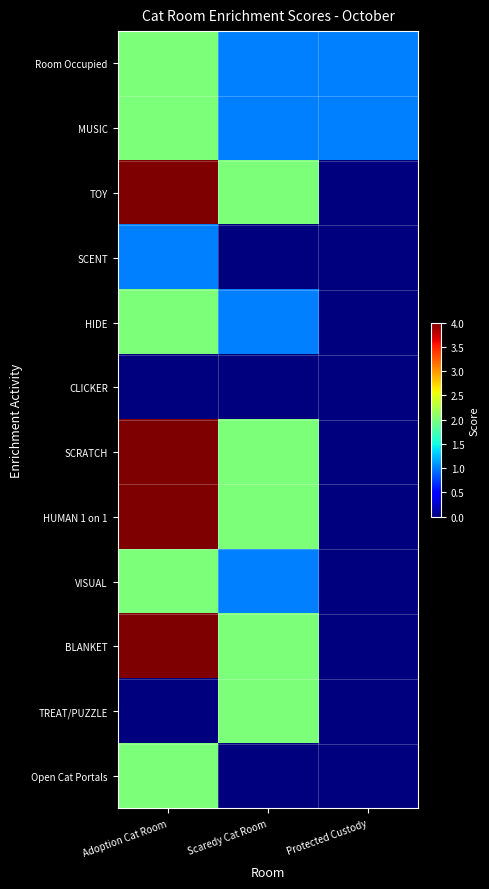

Reading left to right, transcribe all the data shown in this chart.

Room Occupied: Adoption Cat Room=2	Scaredy Cat Room=1	Protected Custody=1
MUSIC: Adoption Cat Room=2	Scaredy Cat Room=1	Protected Custody=1
TOY: Adoption Cat Room=4	Scaredy Cat Room=2	Protected Custody=0
SCENT: Adoption Cat Room=1	Scaredy Cat Room=0	Protected Custody=0
HIDE: Adoption Cat Room=2	Scaredy Cat Room=1	Protected Custody=0
CLICKER: Adoption Cat Room=0	Scaredy Cat Room=0	Protected Custody=0
SCRATCH: Adoption Cat Room=4	Scaredy Cat Room=2	Protected Custody=0
HUMAN 1 on 1: Adoption Cat Room=4	Scaredy Cat Room=2	Protected Custody=0
VISUAL: Adoption Cat Room=2	Scaredy Cat Room=1	Protected Custody=0
BLANKET: Adoption Cat Room=4	Scaredy Cat Room=2	Protected Custody=0
TREAT/PUZZLE: Adoption Cat Room=0	Scaredy Cat Room=2	Protected Custody=0
Open Cat Portals: Adoption Cat Room=2	Scaredy Cat Room=0	Protected Custody=0